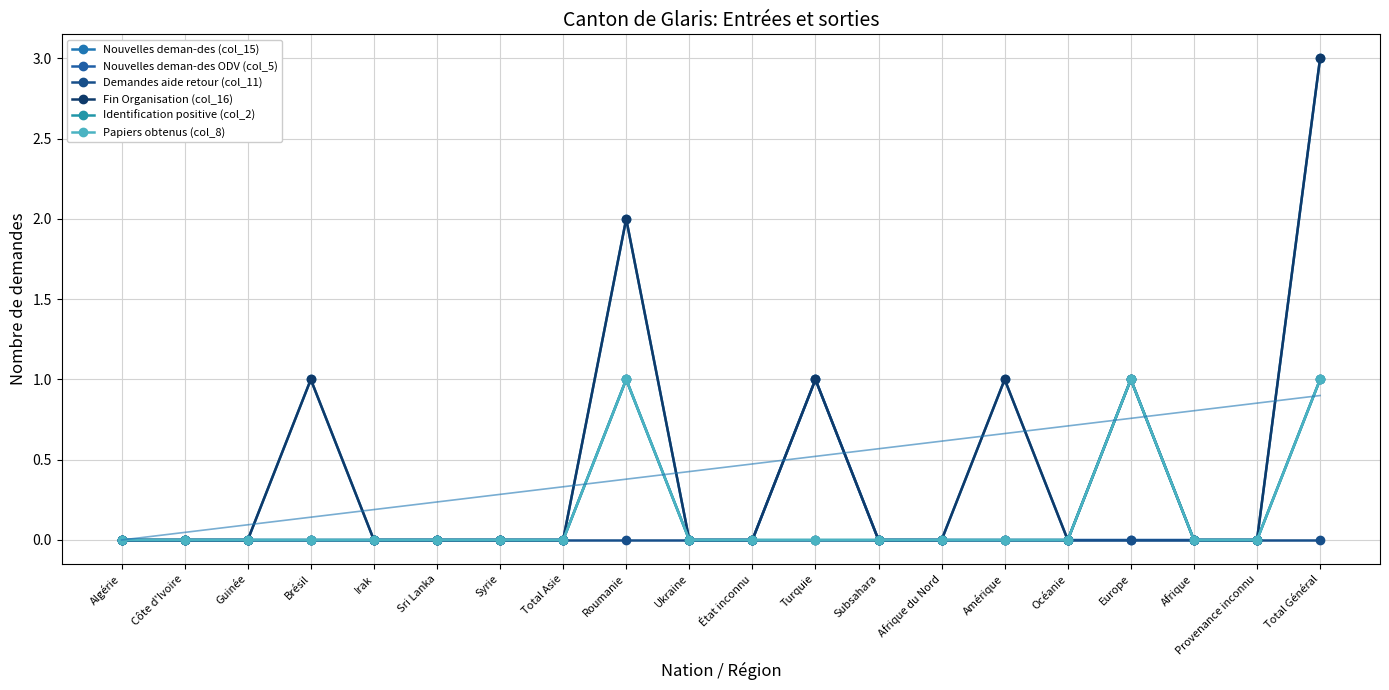

Reading right to left, what are all the values shown in this chart?

Nouvelles deman-des (col_15): Total Général=3	Provenance inconnu=0	Afrique=0	Europe=1	Océanie=0	Amérique=1	Afrique du Nord=0	Subsahara=0	Turquie=1	État inconnu=0	Ukraine=0	Roumanie=2	Total Asie=0	Syrie=0	Sri Lanka=0	Irak=0	Brésil=1	Guinée=0	Côte d'Ivoire=0	Algérie=0
Nouvelles deman-des ODV (col_5): Total Général=1	Provenance inconnu=0	Afrique=0	Europe=0	Océanie=0	Amérique=0	Afrique du Nord=0	Subsahara=0	Turquie=1	État inconnu=0	Ukraine=0	Roumanie=1	Total Asie=0	Syrie=0	Sri Lanka=0	Irak=0	Brésil=0	Guinée=0	Côte d'Ivoire=0	Algérie=0
Demandes aide retour (col_11): Total Général=0	Provenance inconnu=0	Afrique=0	Europe=0	Océanie=0	Amérique=0	Afrique du Nord=0	Subsahara=0	Turquie=0	État inconnu=0	Ukraine=0	Roumanie=0	Total Asie=0	Syrie=0	Sri Lanka=0	Irak=0	Brésil=0	Guinée=0	Côte d'Ivoire=0	Algérie=0
Fin Organisation (col_16): Total Général=3	Provenance inconnu=0	Afrique=0	Europe=1	Océanie=0	Amérique=1	Afrique du Nord=0	Subsahara=0	Turquie=1	État inconnu=0	Ukraine=0	Roumanie=2	Total Asie=0	Syrie=0	Sri Lanka=0	Irak=0	Brésil=1	Guinée=0	Côte d'Ivoire=0	Algérie=0
Identification positive (col_2): Total Général=1	Provenance inconnu=0	Afrique=0	Europe=1	Océanie=0	Amérique=0	Afrique du Nord=0	Subsahara=0	Turquie=0	État inconnu=0	Ukraine=0	Roumanie=1	Total Asie=0	Syrie=0	Sri Lanka=0	Irak=0	Brésil=0	Guinée=0	Côte d'Ivoire=0	Algérie=0
Papiers obtenus (col_8): Total Général=1	Provenance inconnu=0	Afrique=0	Europe=1	Océanie=0	Amérique=0	Afrique du Nord=0	Subsahara=0	Turquie=0	État inconnu=0	Ukraine=0	Roumanie=1	Total Asie=0	Syrie=0	Sri Lanka=0	Irak=0	Brésil=0	Guinée=0	Côte d'Ivoire=0	Algérie=0